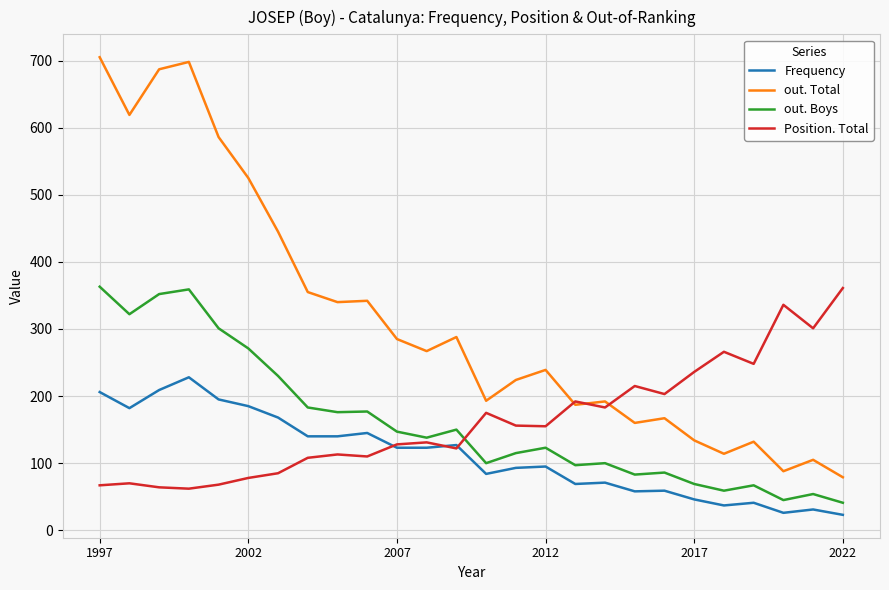

In out. Total, how many points are higher than both neighbors (excluding endpoints)?

8